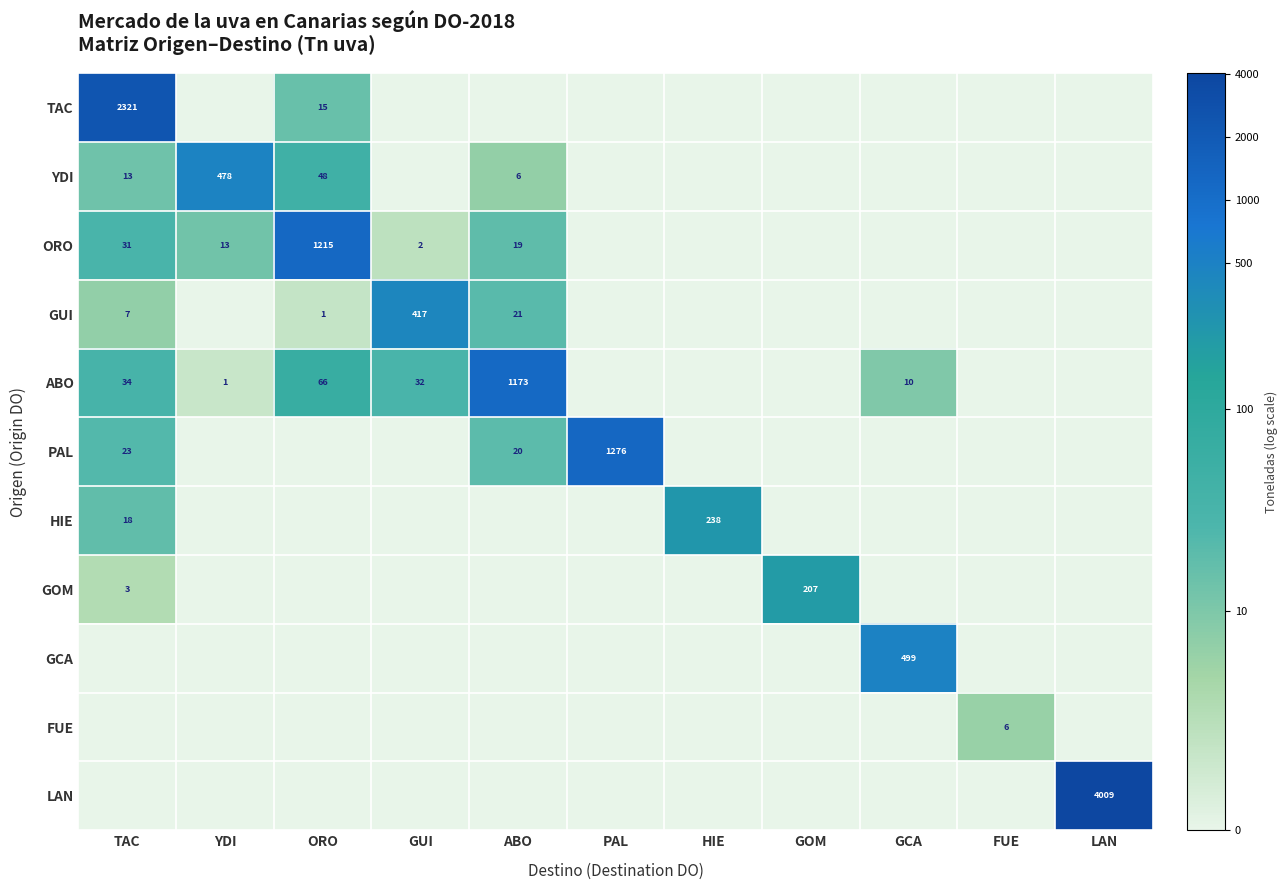

The value of YDI at YDI is 478. True or false?

True